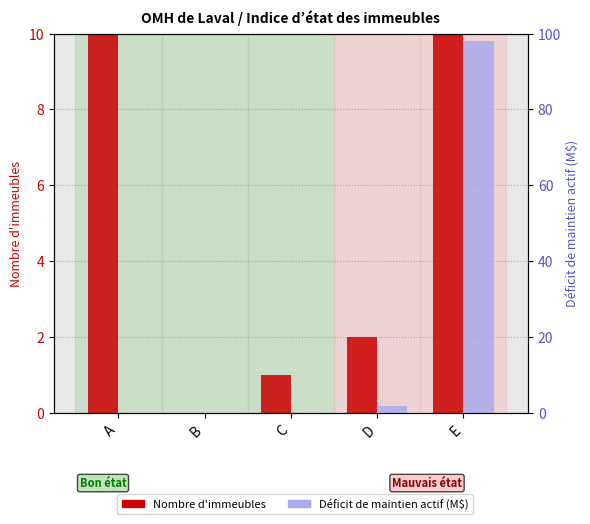

Which label corresponds to the smallest value in the chart?

B